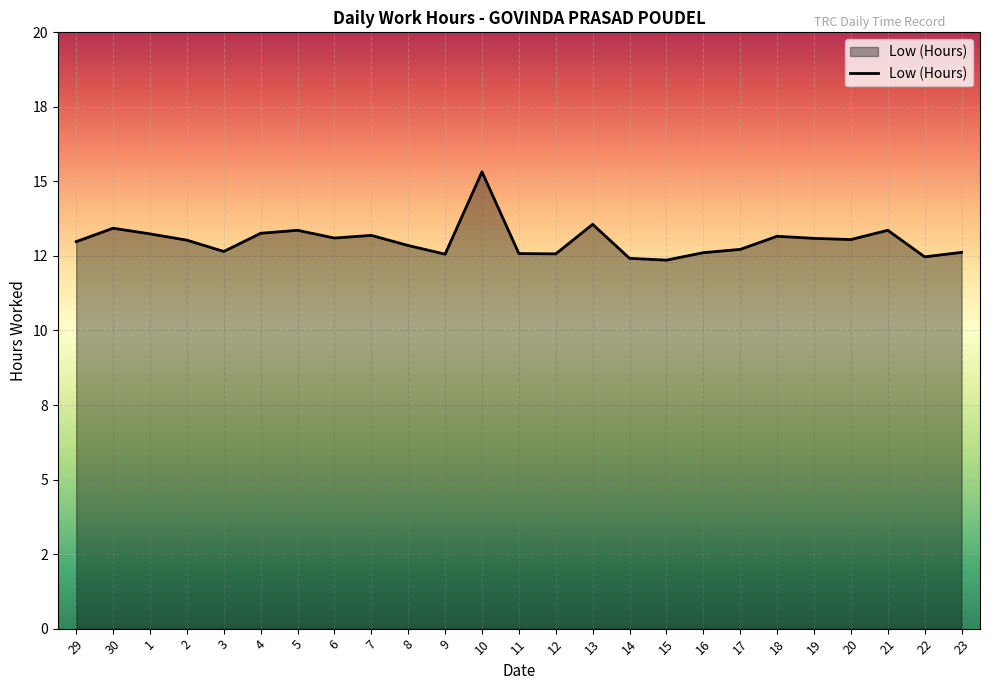

Count the number of categories in the chart.

25